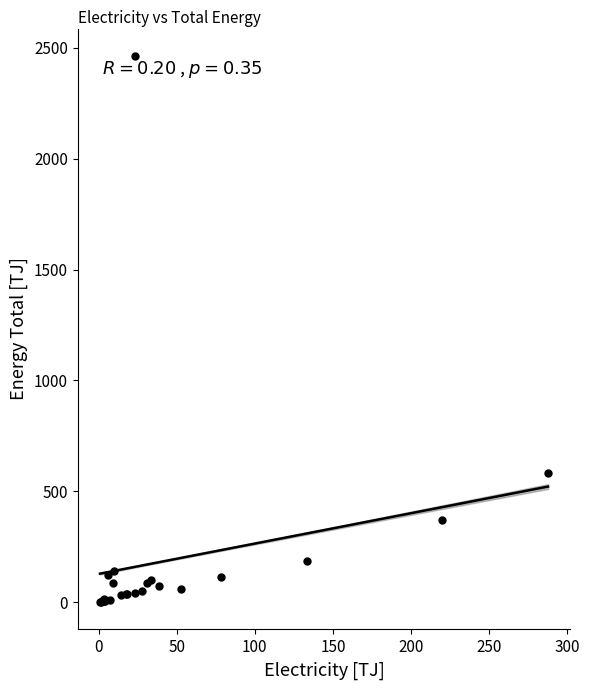

What Y value in the scatter plot is closest to 1232?

582.5